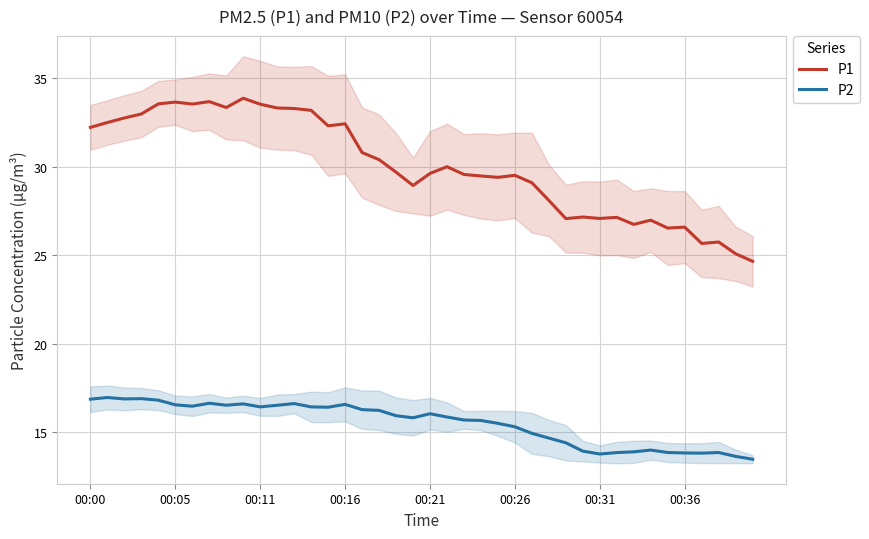

What is the difference between the highest and lowest values at 39?

11.2